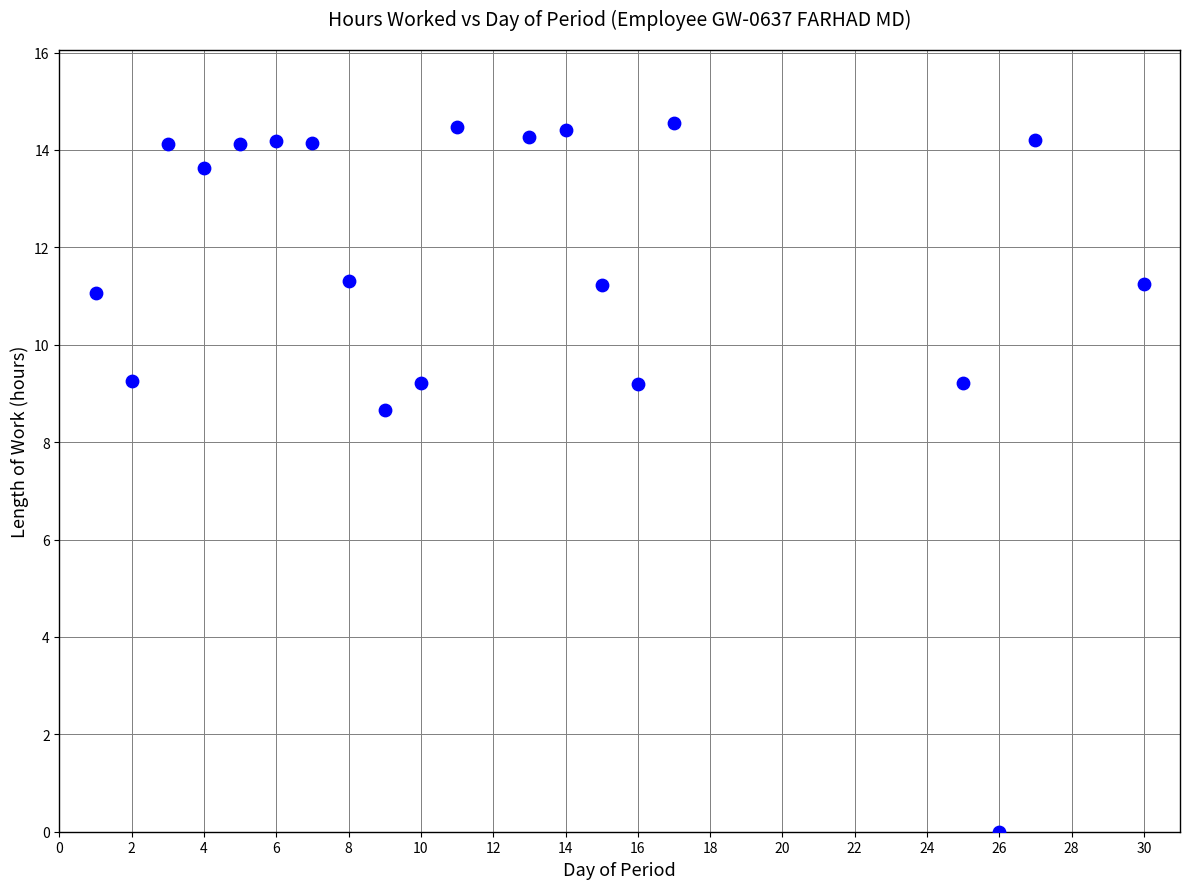

What Y value in the scatter plot is closest to 7?

8.7